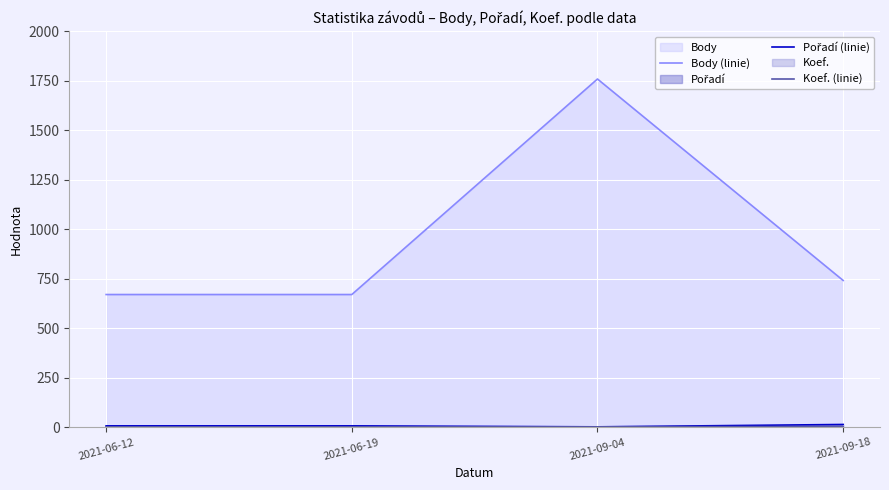

How many lines are shown in the chart?

3